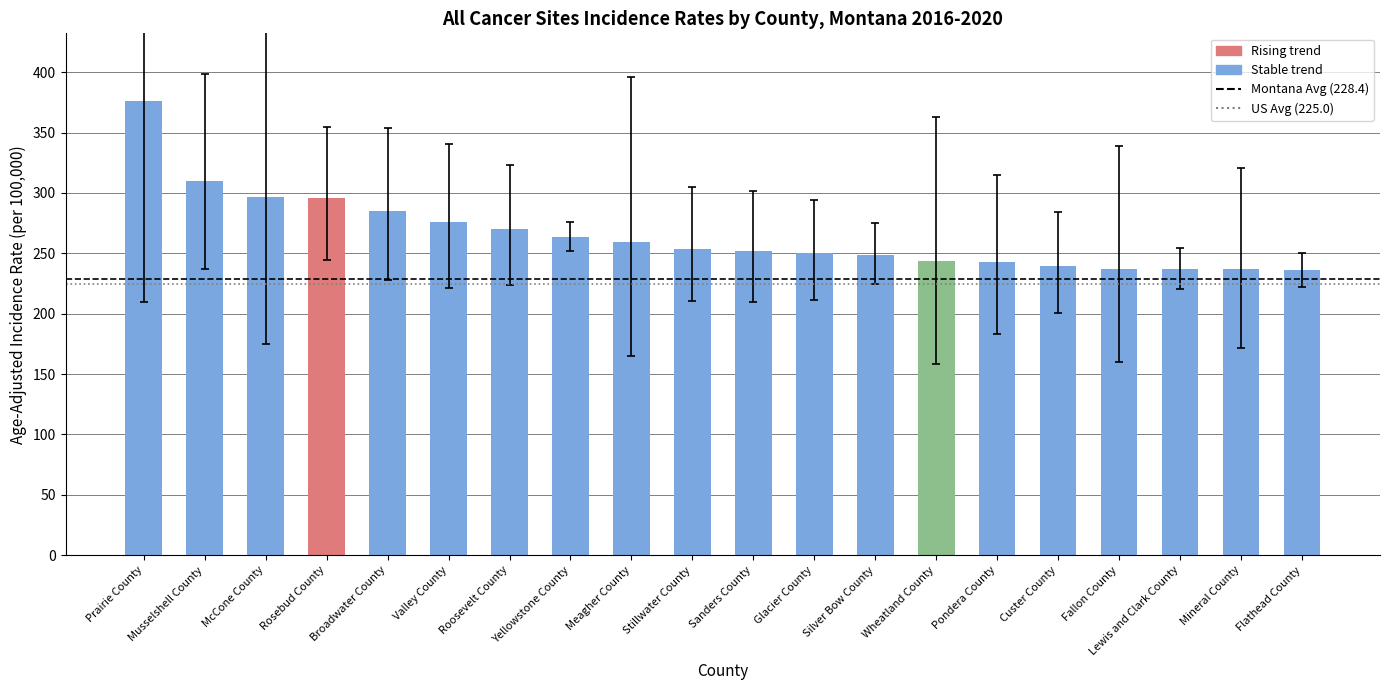

What is the difference between the maximum and second lowest values?

139.0